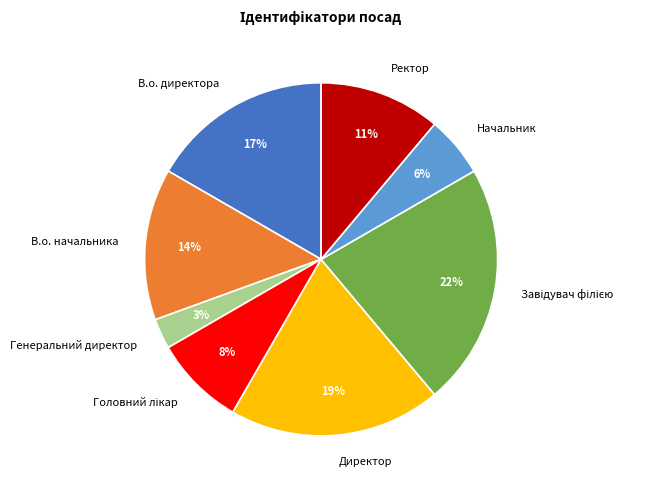

Is it true that Директор is 19% of the pie?

True